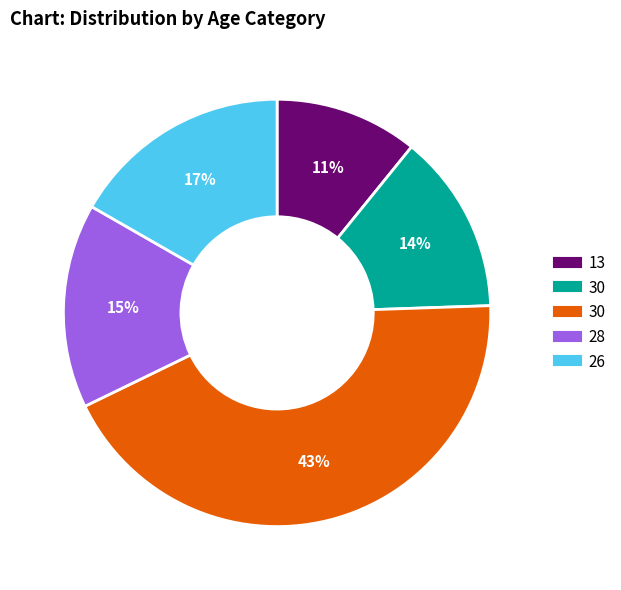

Is there a majority slice in this chart?

No